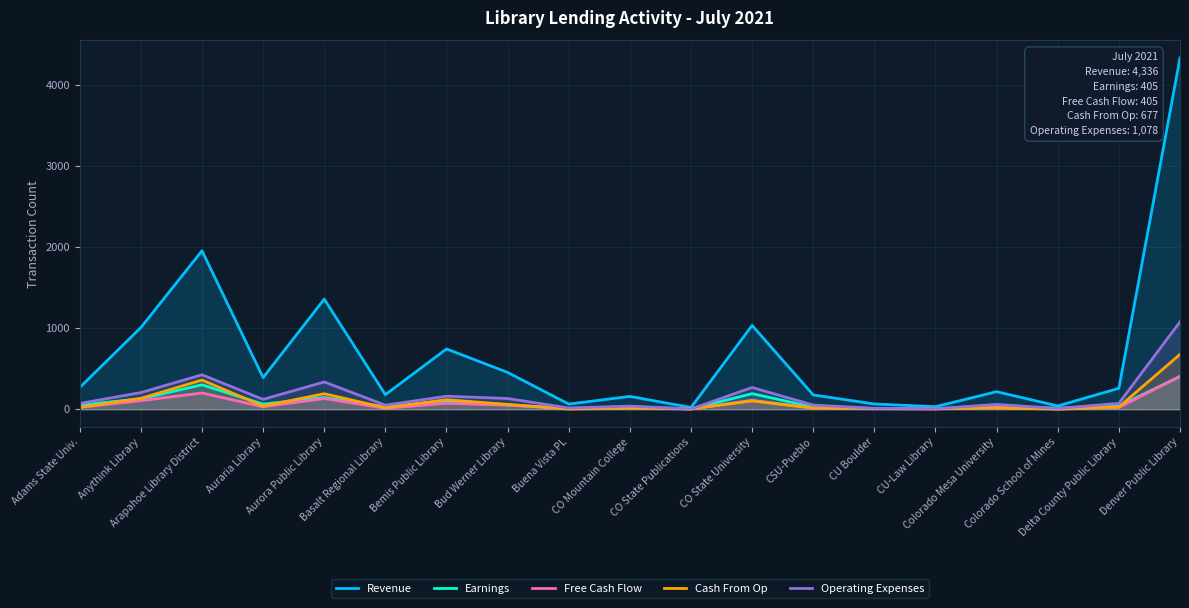

Reading right to left, list all the values displayed in this chart.

Revenue: 4336	258	40	216	31	64	176	1034	21	158	63	454	744	180	1359	390	1956	1008	268
Earnings: 405	38	14	27	8	9	26	192	4	30	7	54	104	29	144	63	301	129	51
Free Cash Flow: 405	22	1	45	3	5	14	110	2	17	8	49	73	11	132	30	200	105	23
Cash From Op: 677	27	2	13	5	10	13	102	4	12	2	59	117	18	191	38	360	134	22
Operating Expenses: 1078	72	9	59	6	11	51	268	2	38	15	132	160	50	336	121	425	205	71